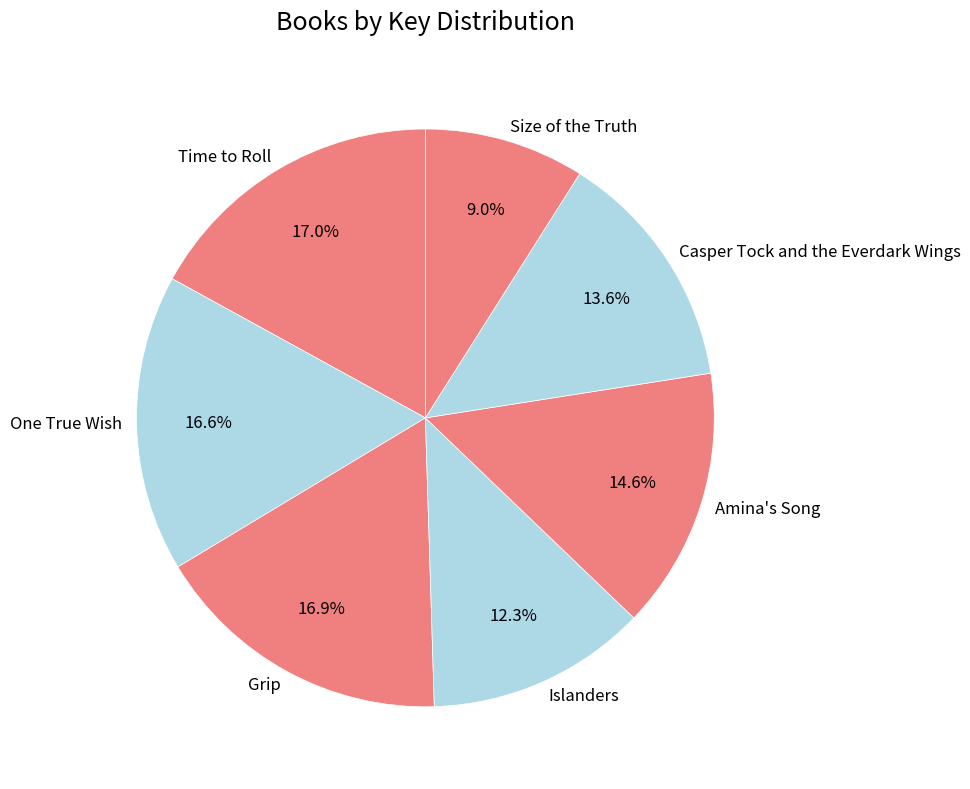

True or false: Amina's Song accounts for 22% of the total.

False